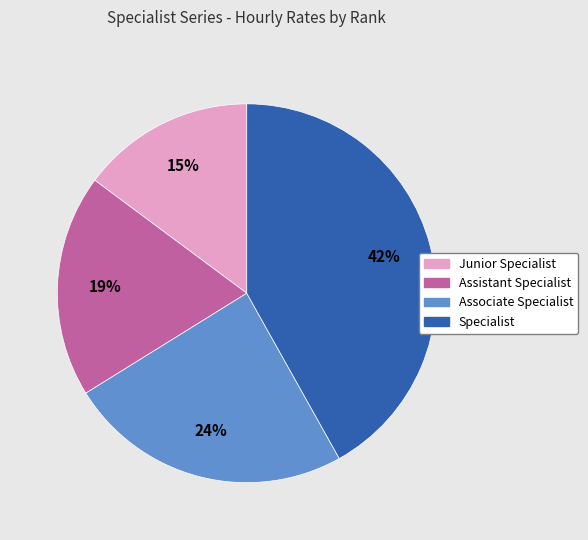

Rank the categories by value from highest to lowest.

Specialist, Associate Specialist, Assistant Specialist, Junior Specialist